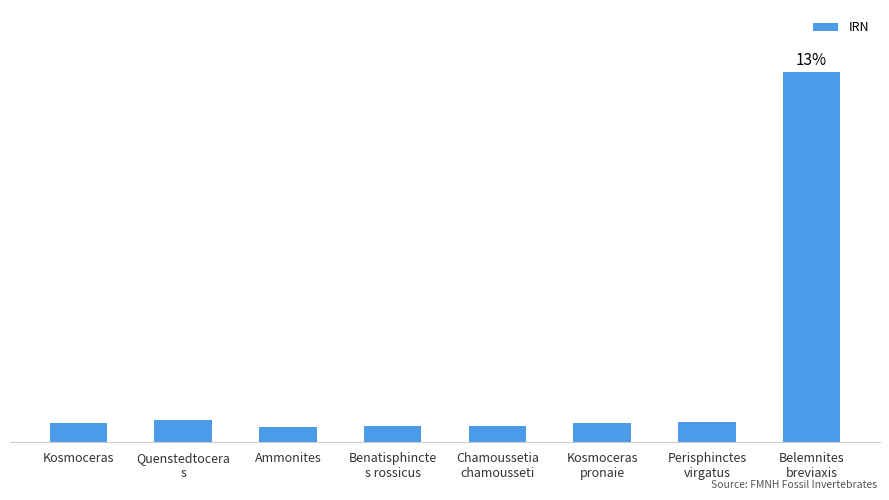

What is the difference between the maximum and minimum values?

21488